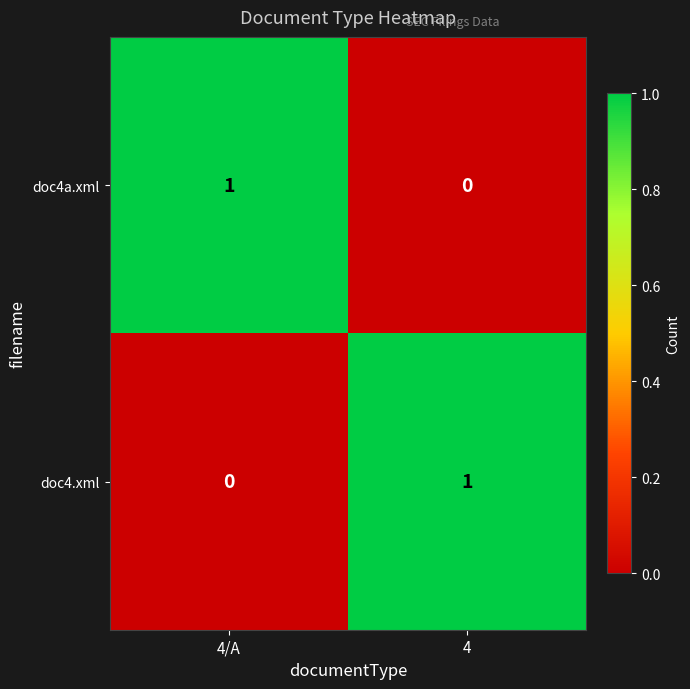

Which category has the highest value in the doc4a.xml series?

4/A